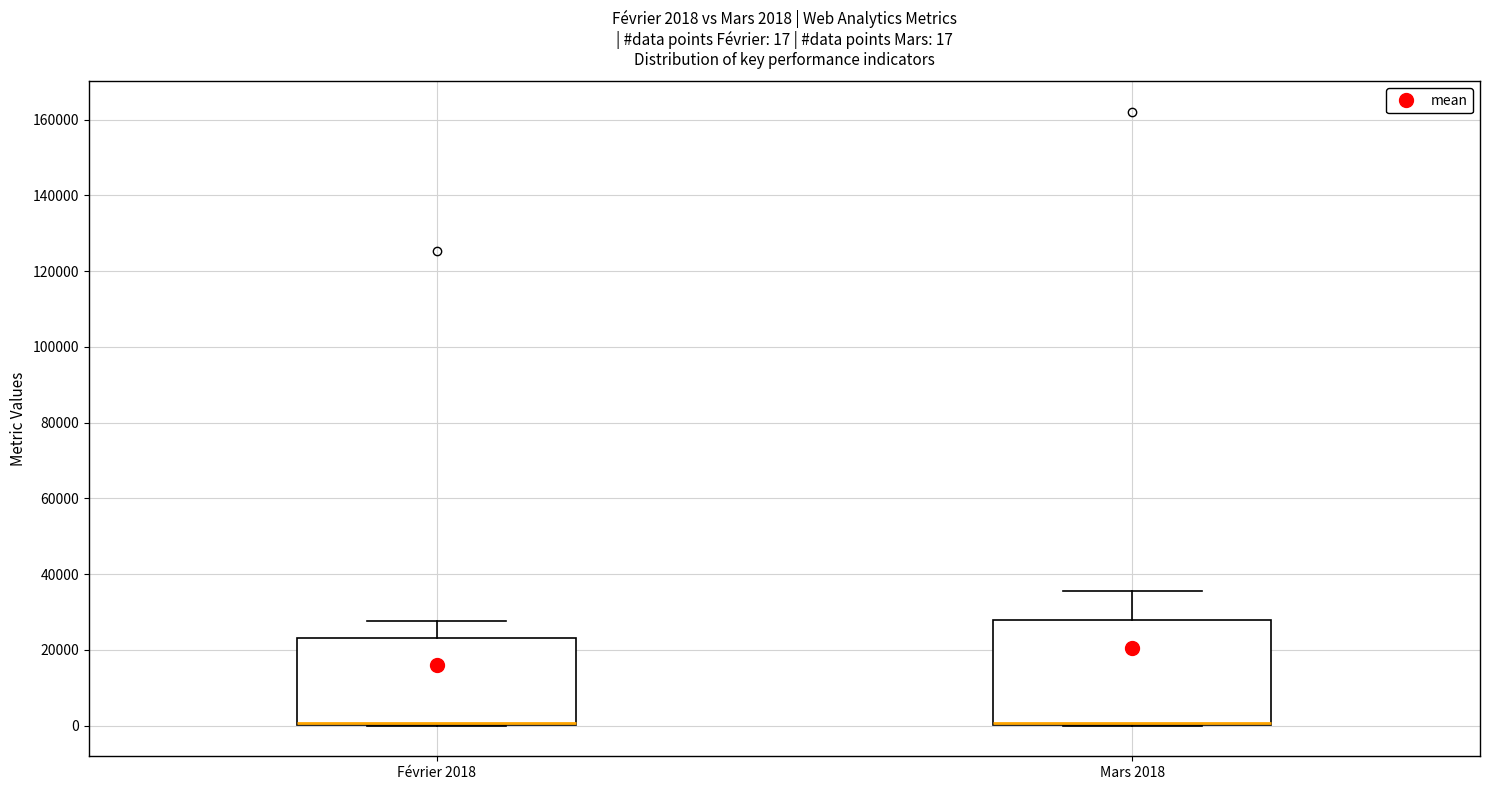

Comparing the boxes themselves (not the whiskers), which one is the tallest?

Mars 2018